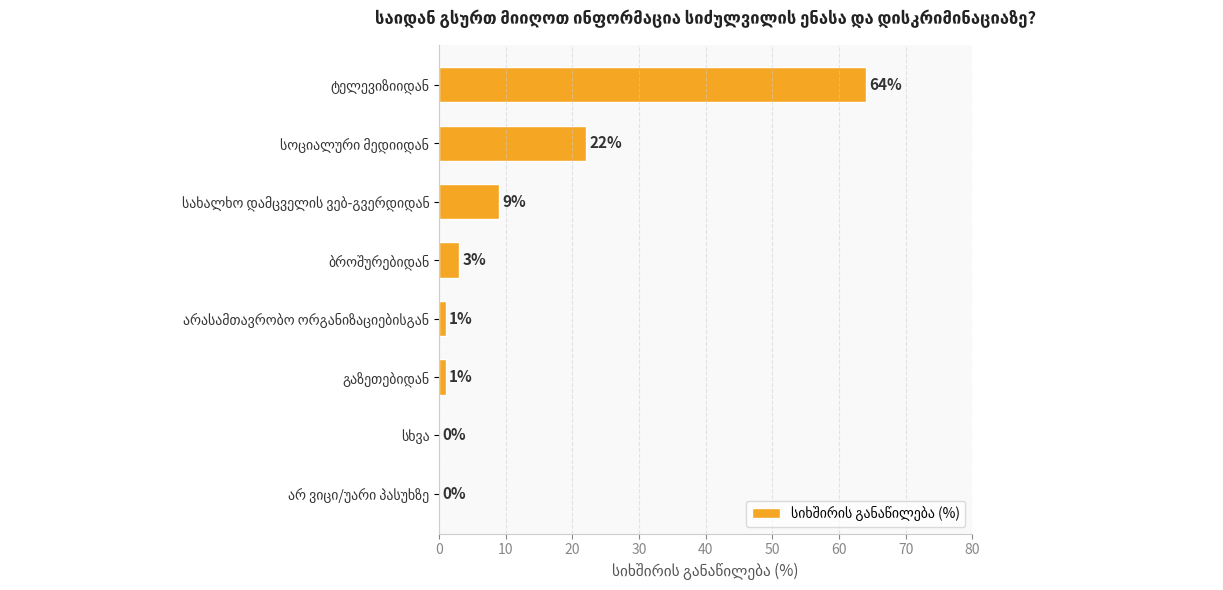

What is the sum of all values?

100